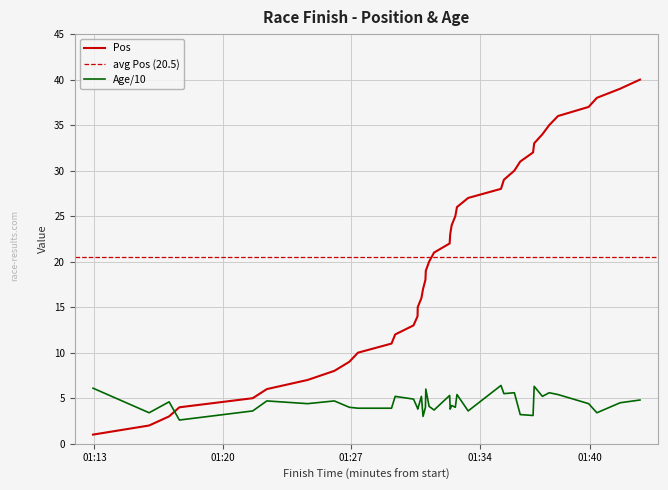

True or false: Pos has a value of 4.0 at 01:31:03.

False